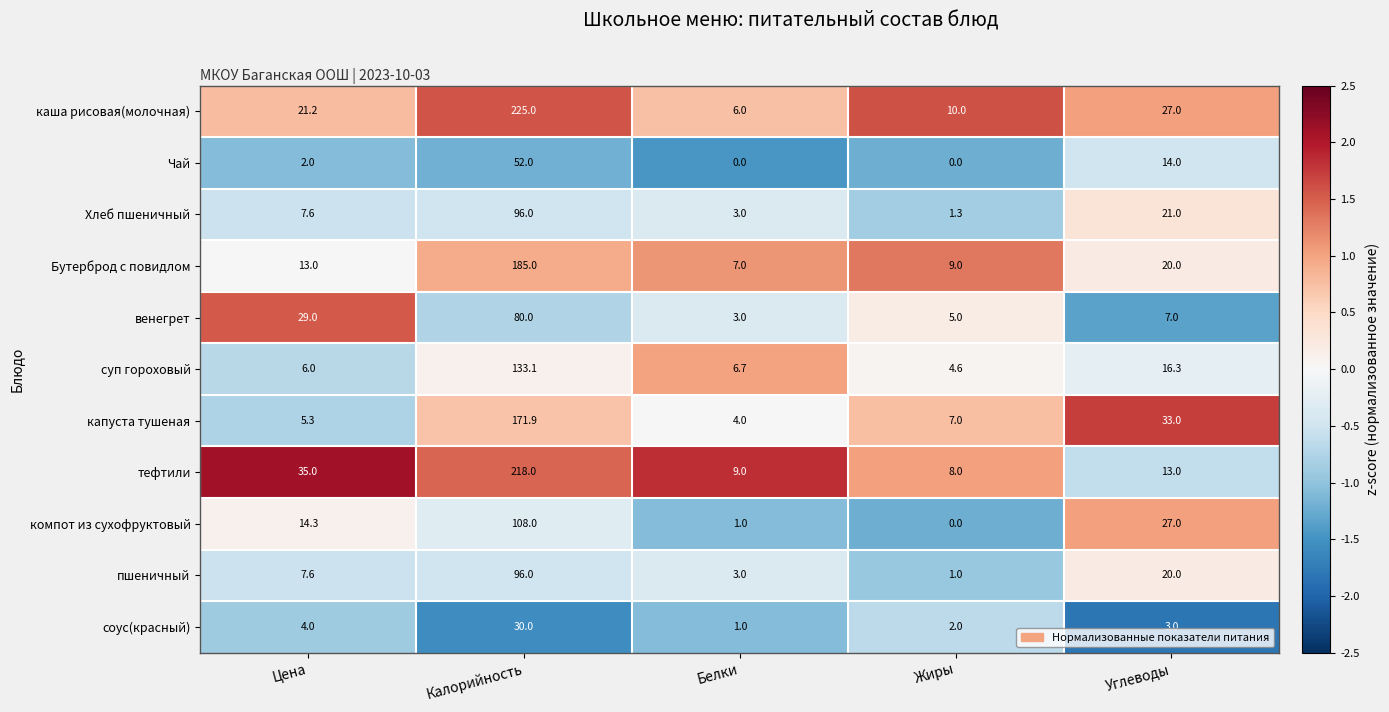

True or false: компот из сухофруктовый has a value of -37.5 at Жиры.

False